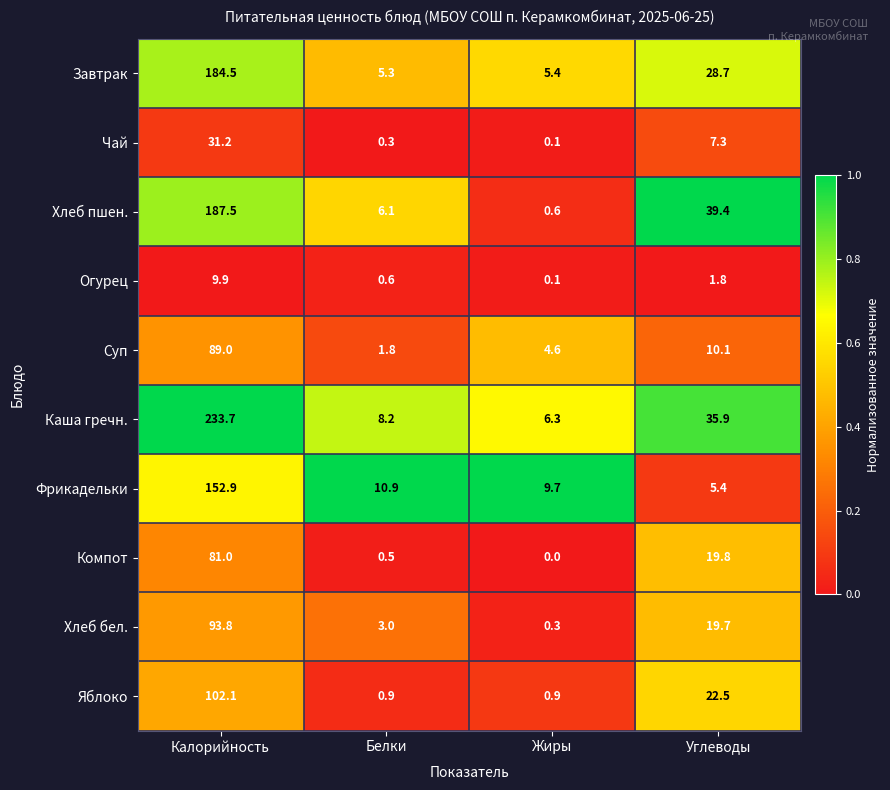

Rank the series by their maximum value, from lowest to highest.

Огурец, Чай, Компот, Суп, Хлеб бел., Яблоко, Фрикадельки, Завтрак, Хлеб пшен., Каша гречн.